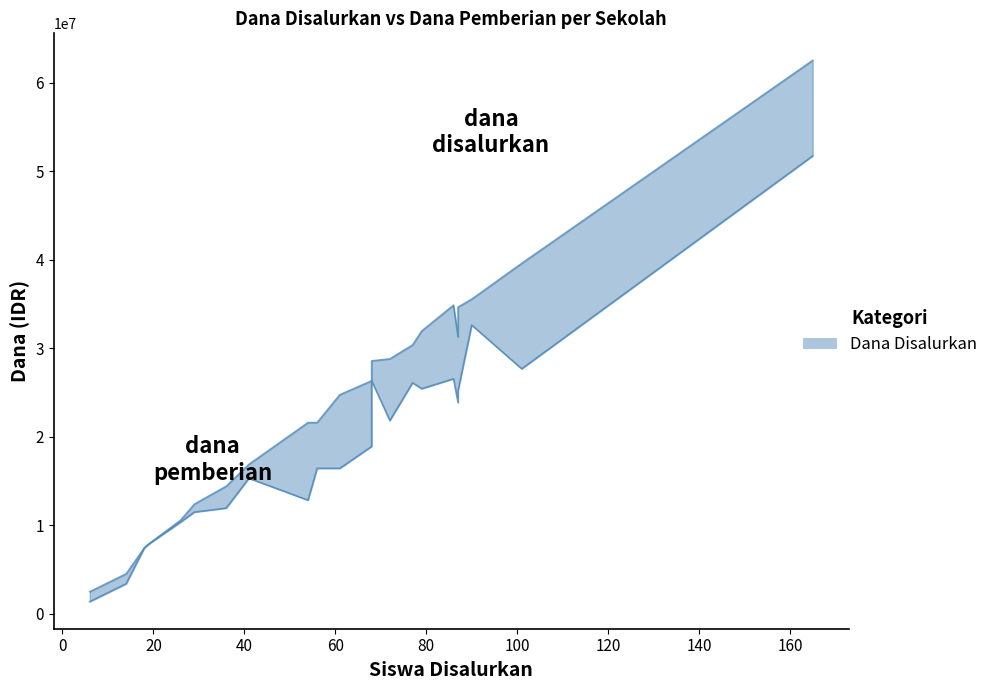

What is the sum of the Siswa Disalurkan values at DAMPIT 01 and SUMBERBENING 1?

91